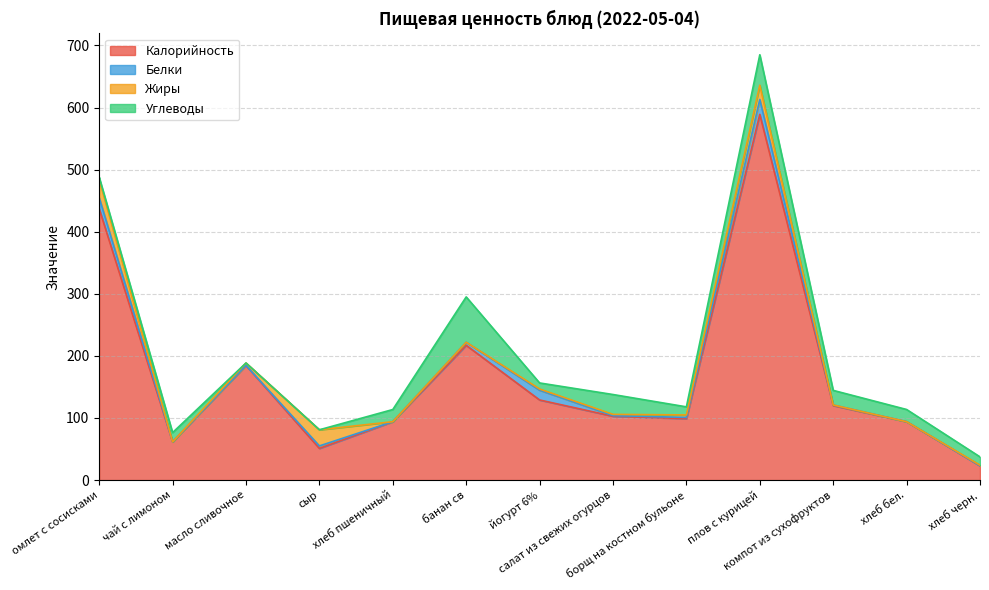

At which label is Углеводы closest to 36?

салат из свежих огурцов